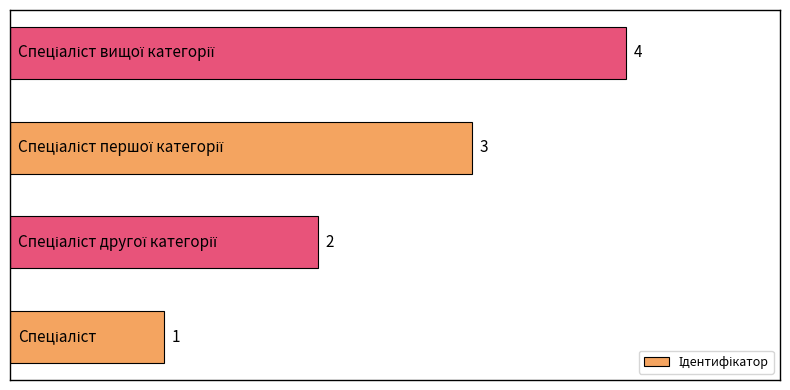

What is the maximum value shown in the chart?

4